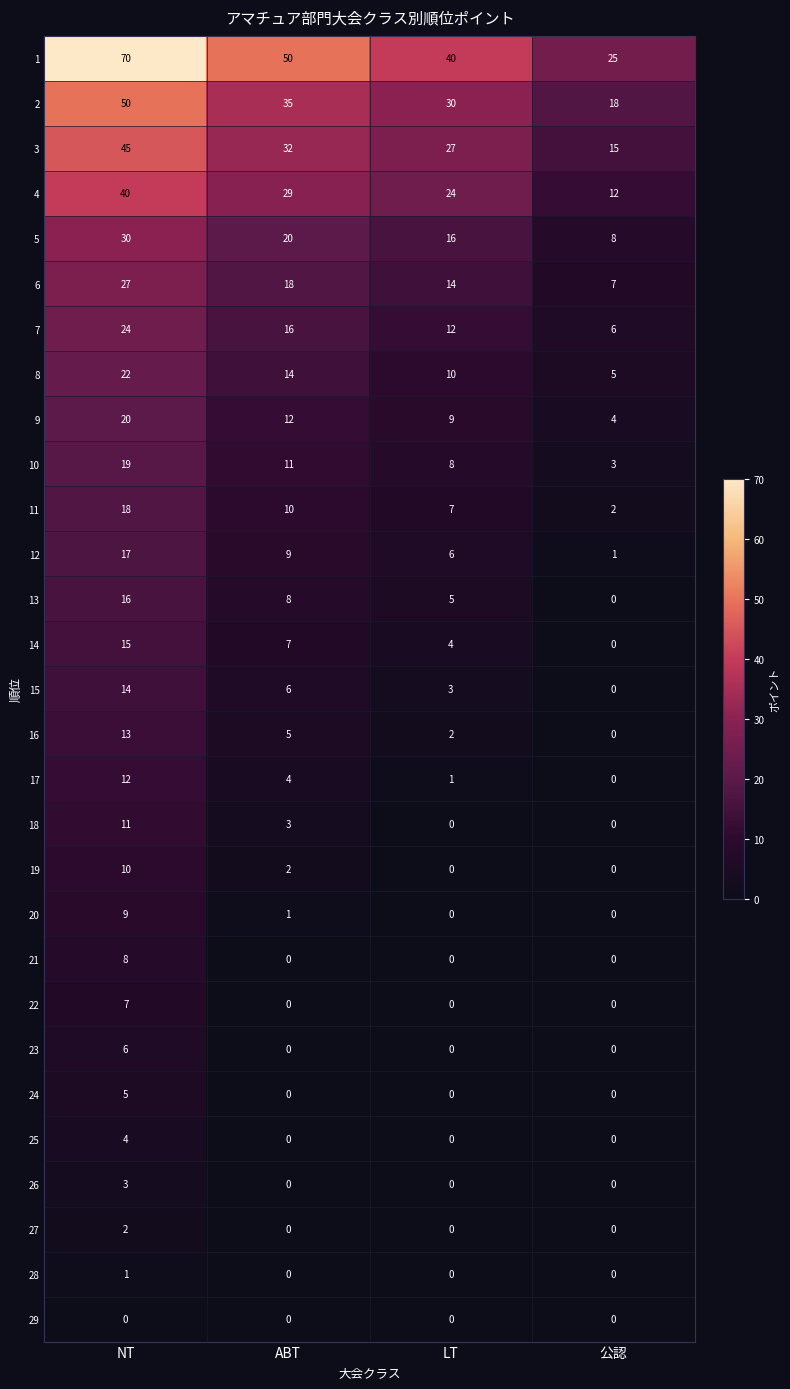

Which label corresponds to the largest value in the chart?

NT